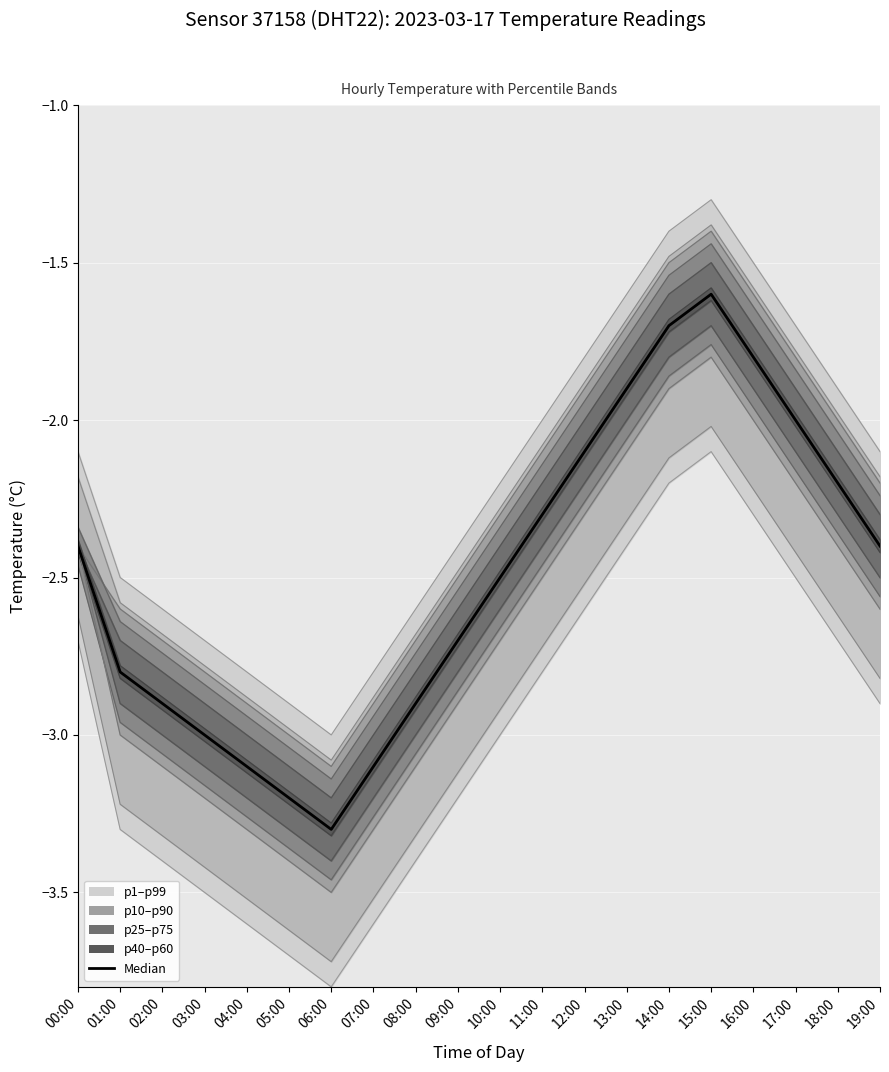

What is the label of the 12th point from the left?

11:00